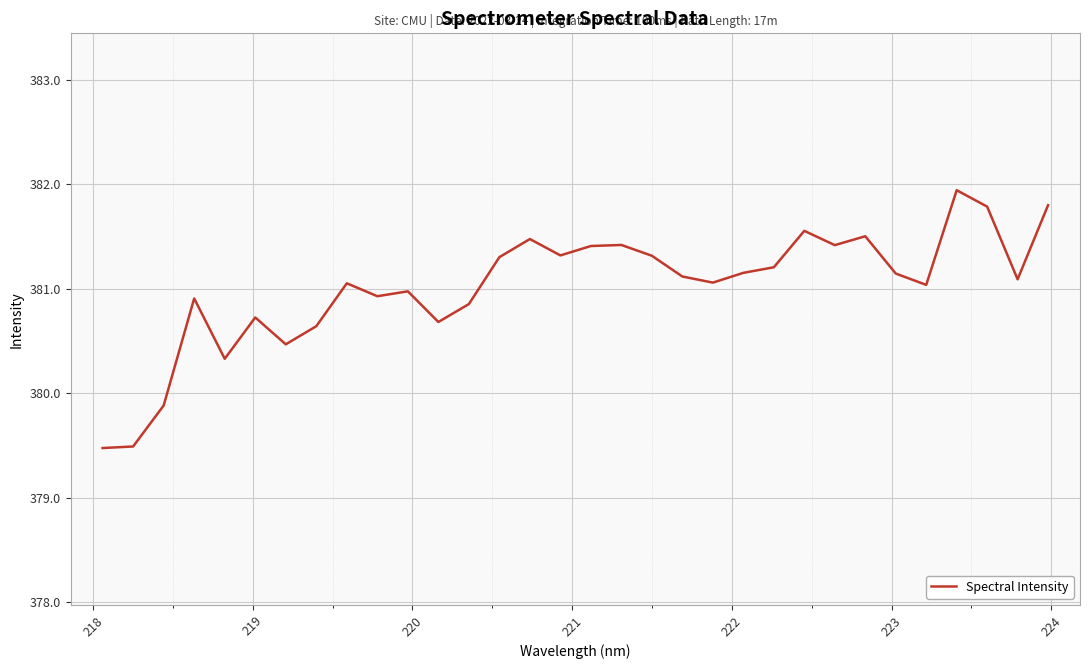

What is the difference between the maximum and minimum values?

2.5